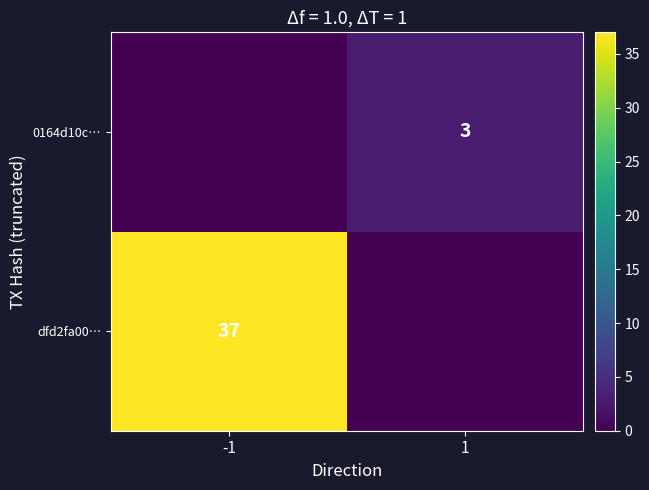

The dfd2fa00… series shows 59 at -1. True or false?

False